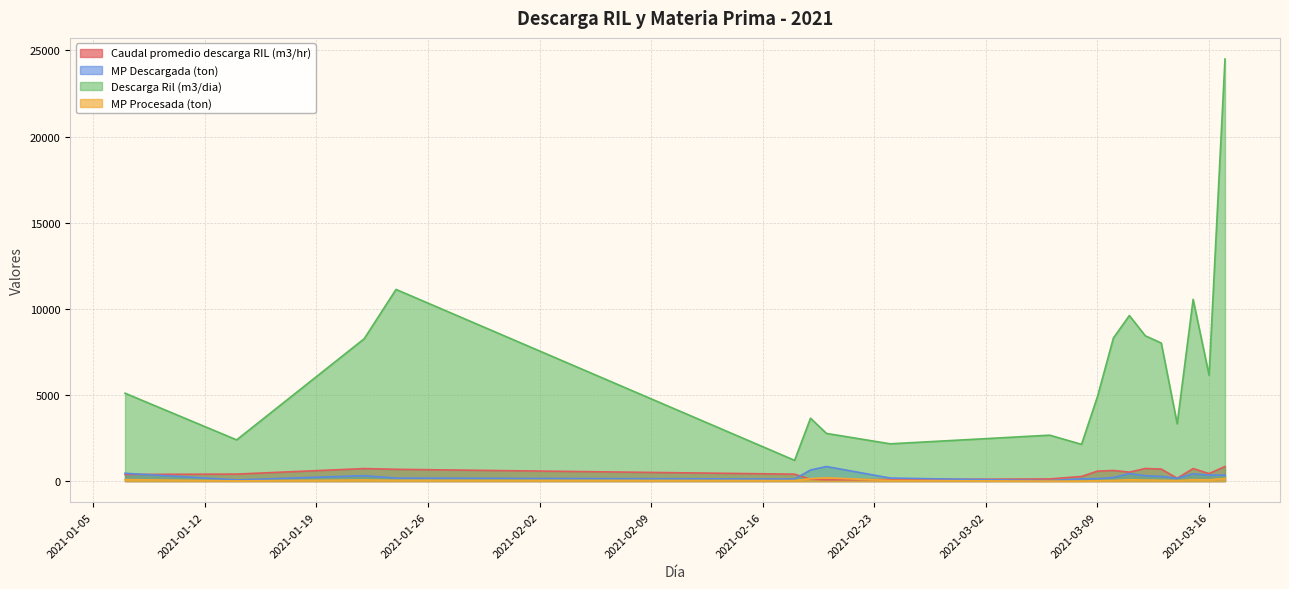

Read the Descarga Ril (m3/dia) value at 2021-03-14.

3324.0